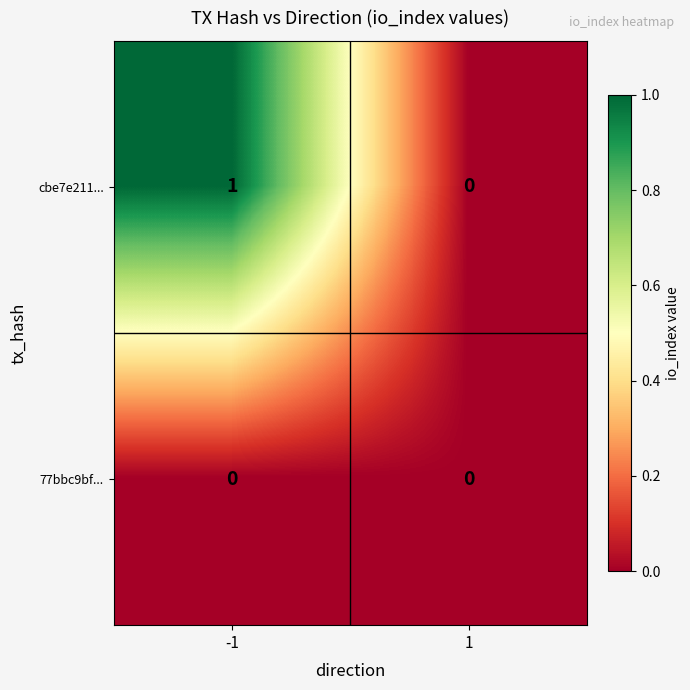

At which category is the sum across all series the highest?

-1